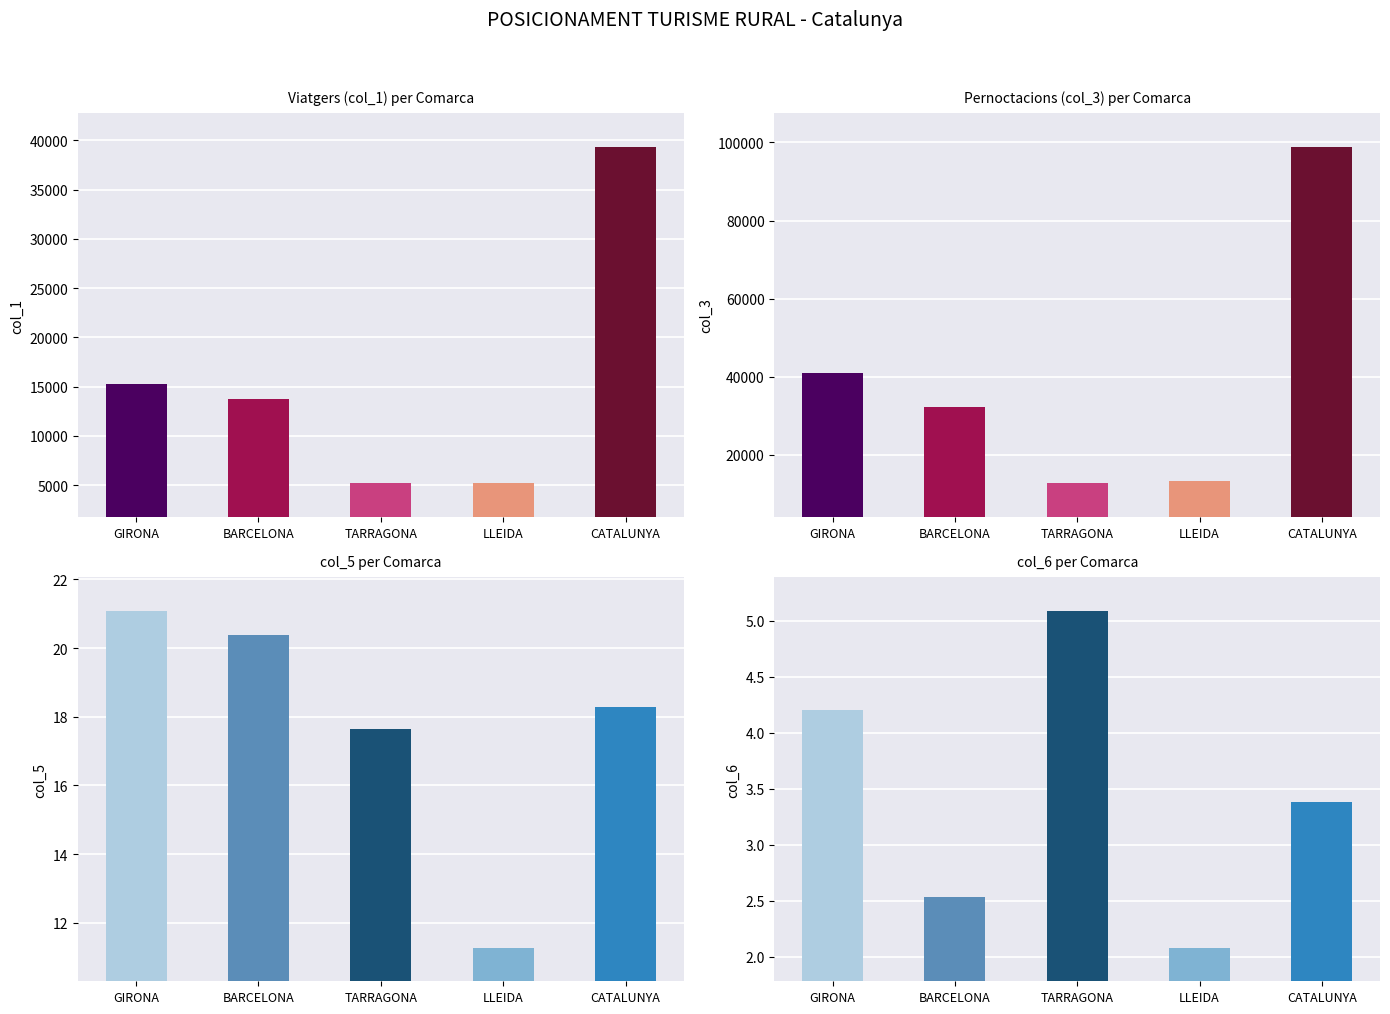

The value of col_1 at BARCELONA is 13789.0. True or false?

True